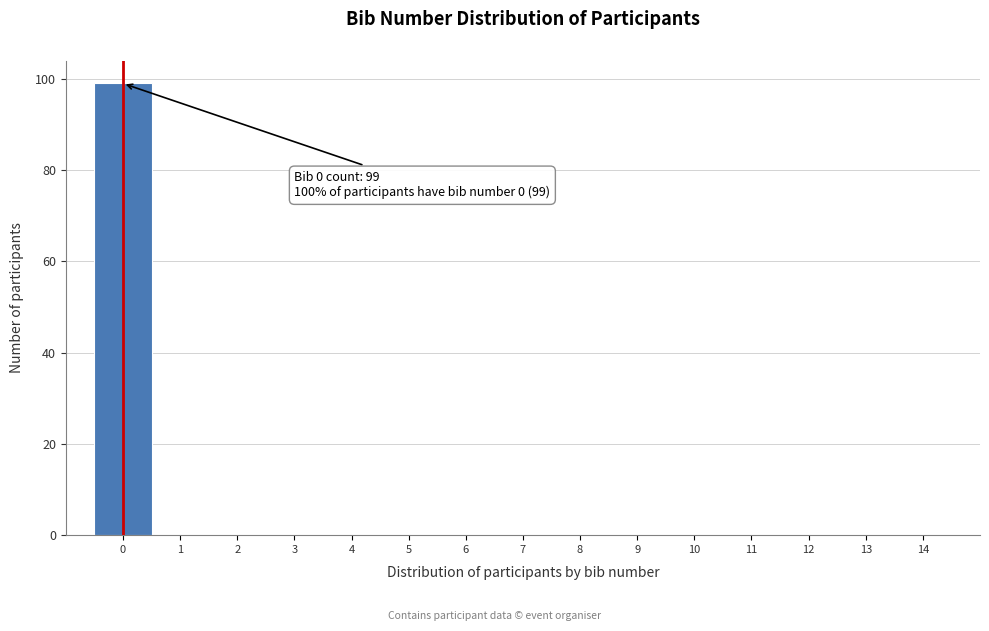

Which range on the x-axis has the tallest bar?

-0.5 to 0.5